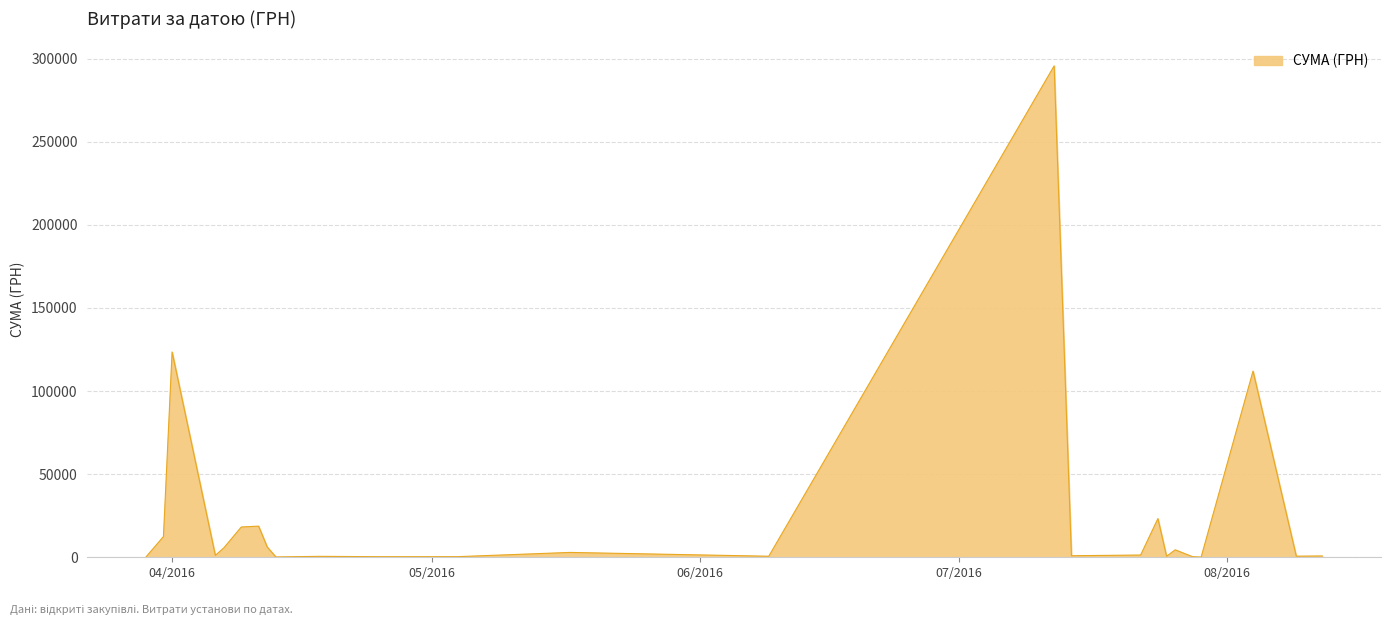

What is the difference between the maximum and minimum values?

295540.8